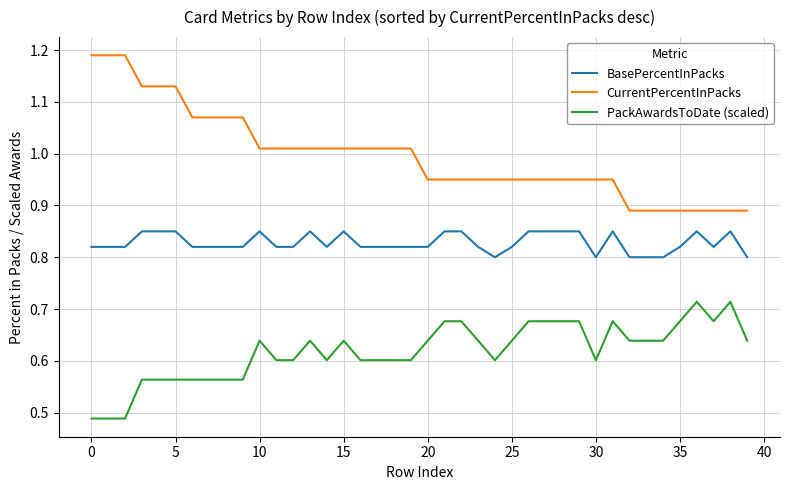

True or false: PackAwardsToDate (scaled) and CurrentPercentInPacks intersect in this chart.

False